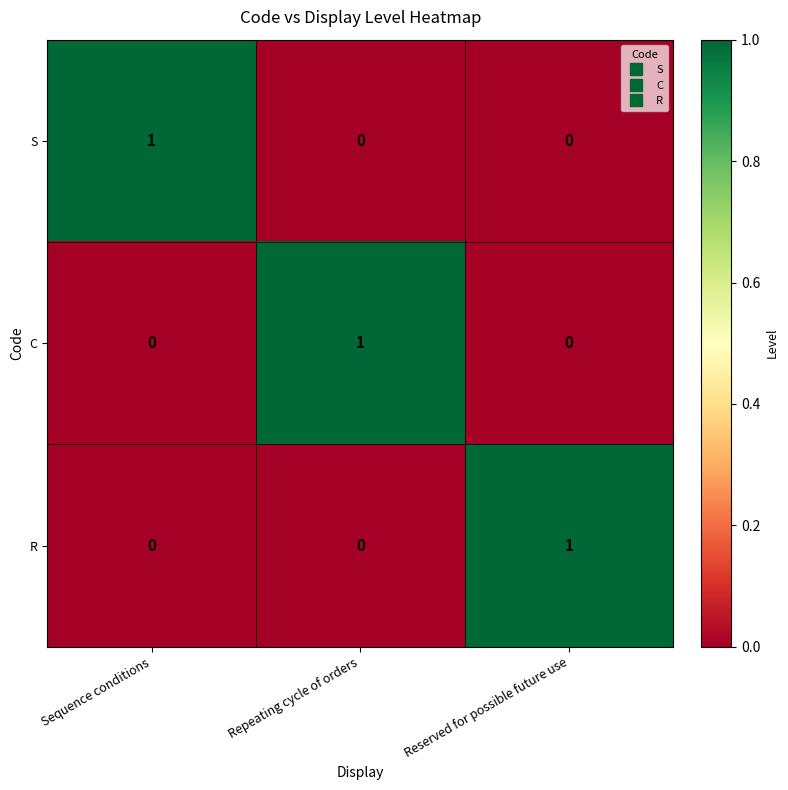

Reading left to right, list all the values displayed in this chart.

S: 1	0	0
C: 0	1	0
R: 0	0	1